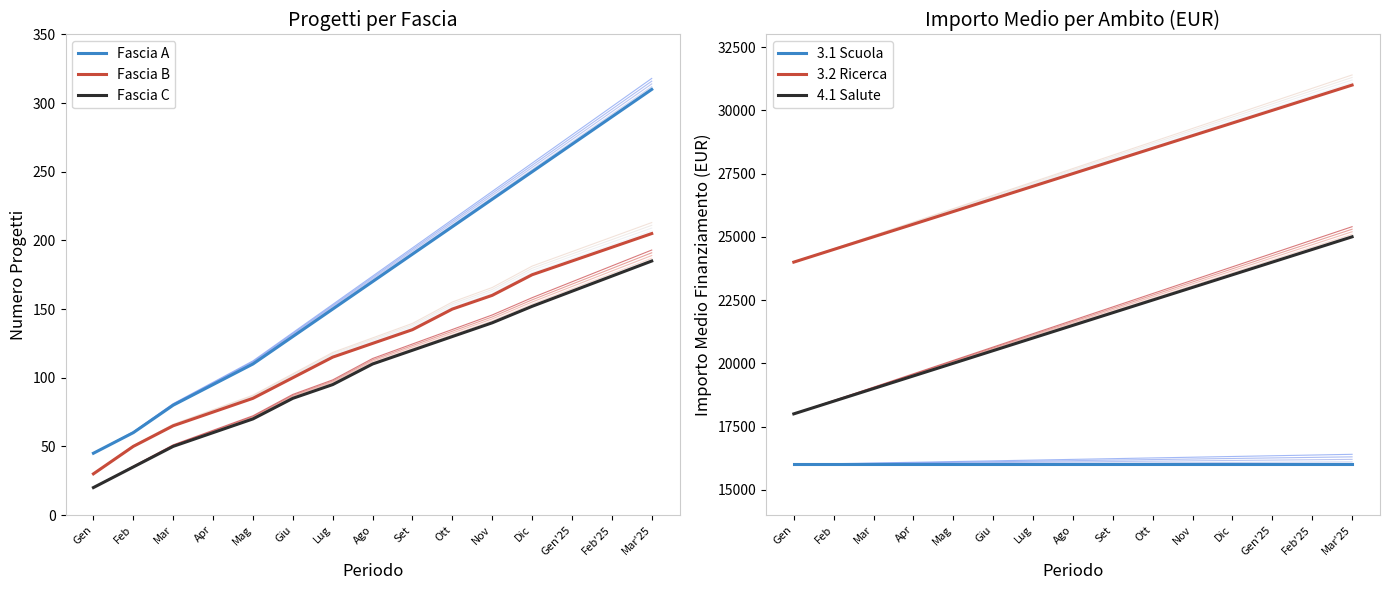

How many values in the 3.2 Ricerca series are below 27500?

7